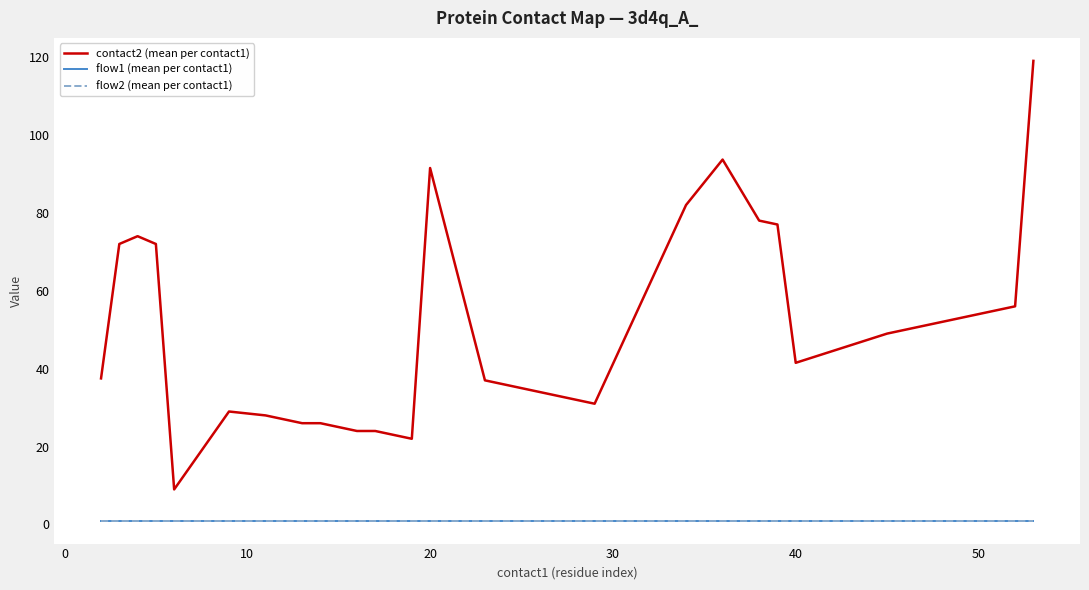

Does the chart display data point markers on the line(s)?

No